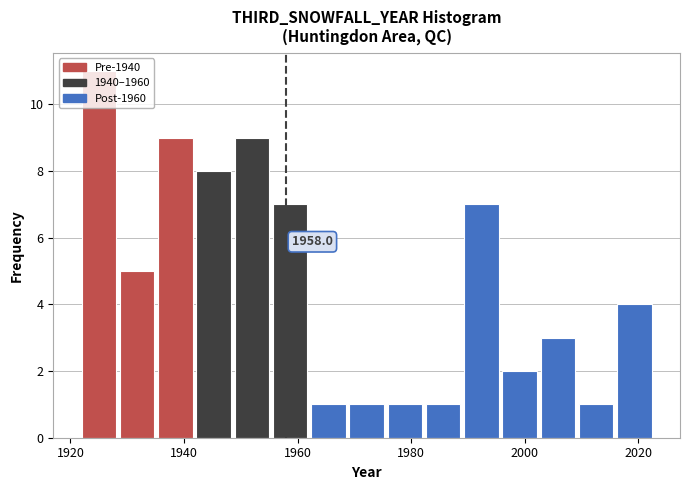

Around what value on the x-axis is the tallest bar? Give the approximate position of its centre, as read against the axis.

1926